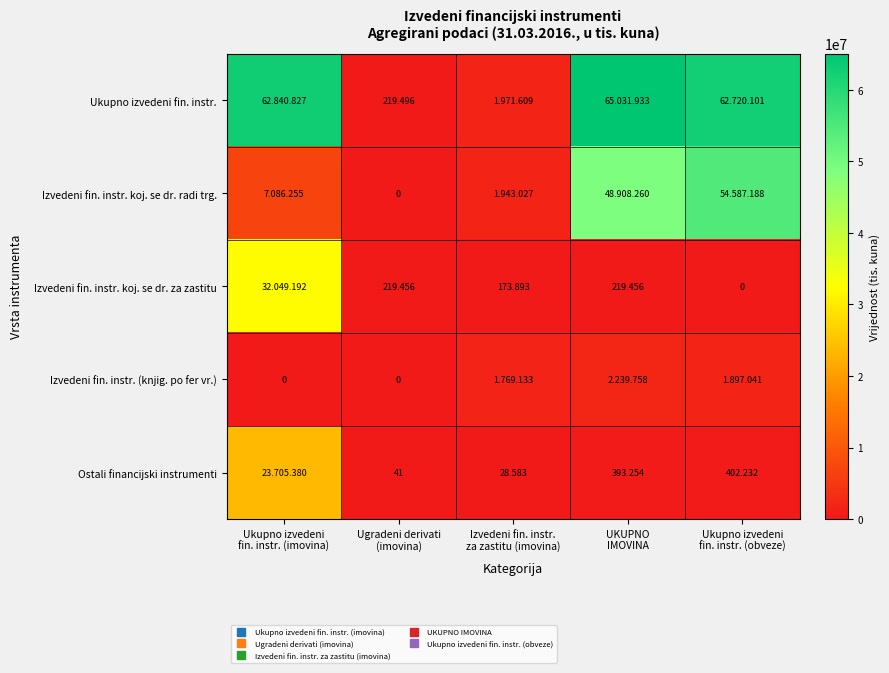

What is the sum of all Izvedeni fin. instr. koj. se dr. za zastitu values?

32661997